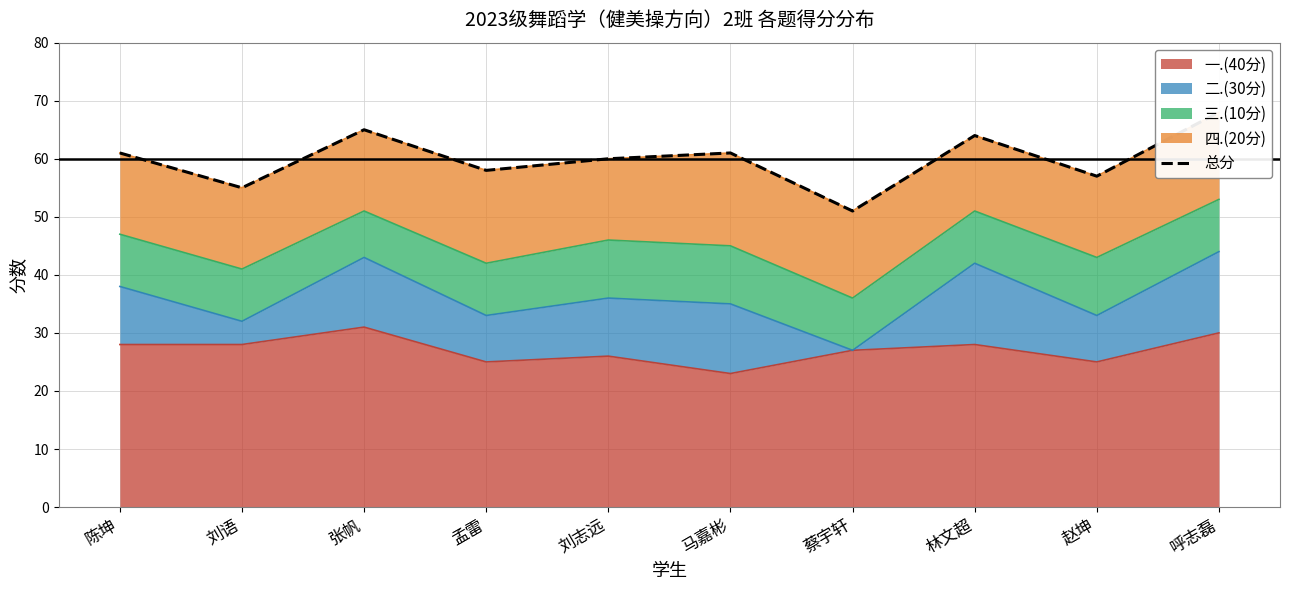

Count the number of values greater than 61.

3